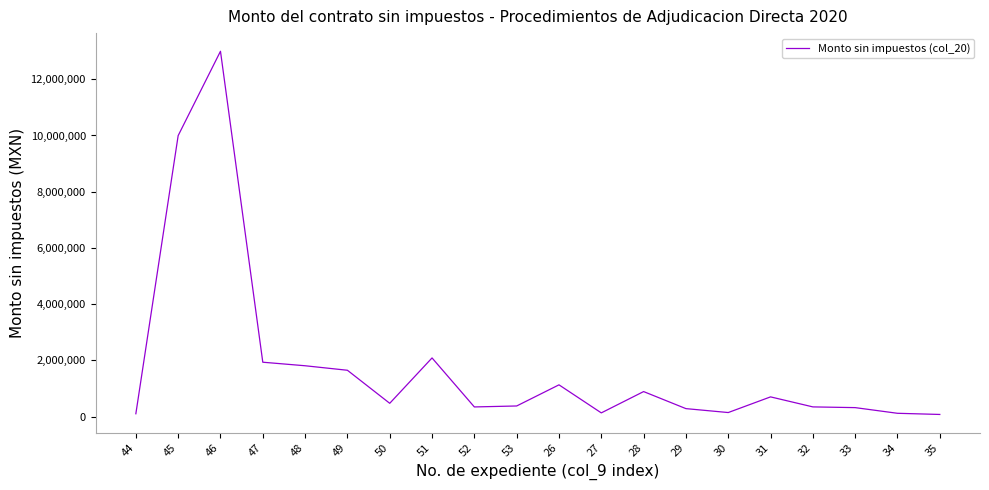

Approximately how many times larger is the value at 46 compared to 29?

46.3